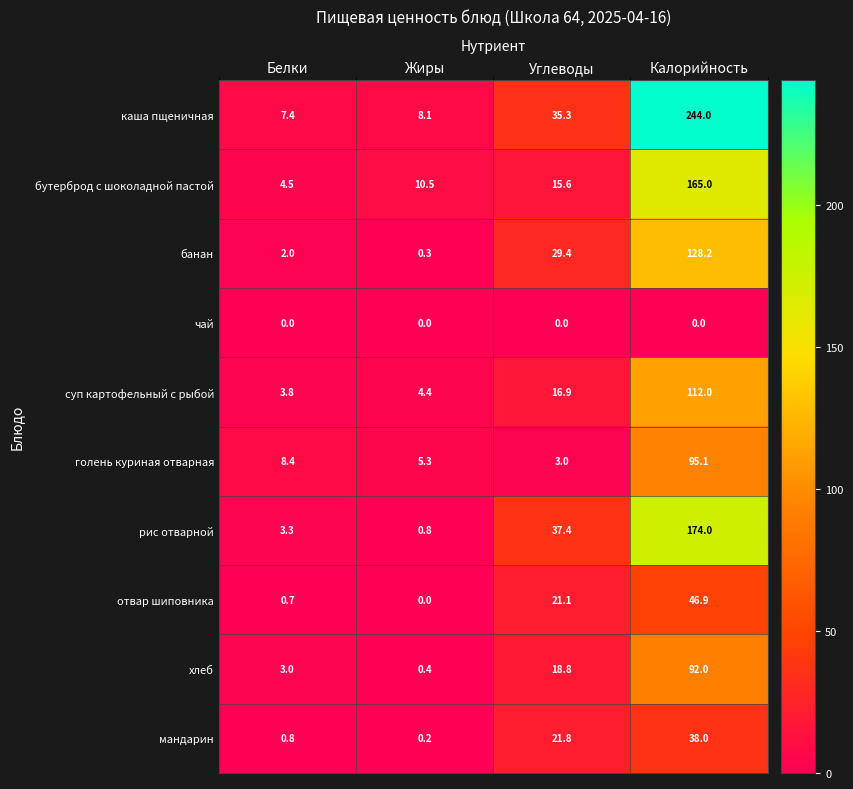

At how many categories does at least one series exceed 80?

1